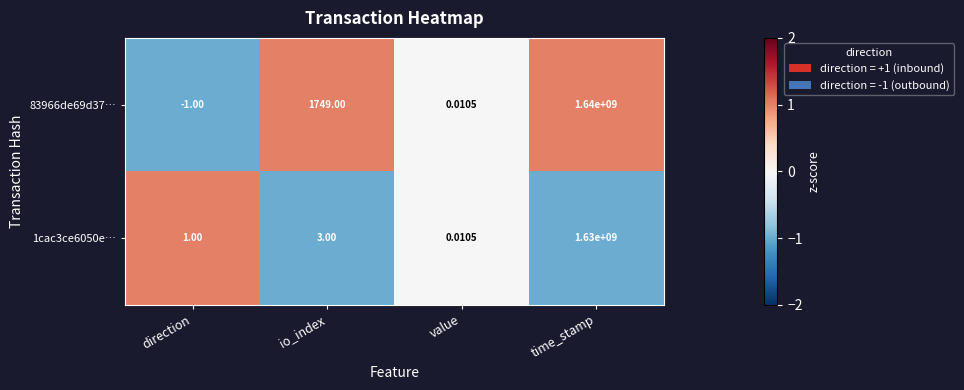

List the series in order of their peak value, lowest first.

1cac3ce6050e…, 83966de69d37…